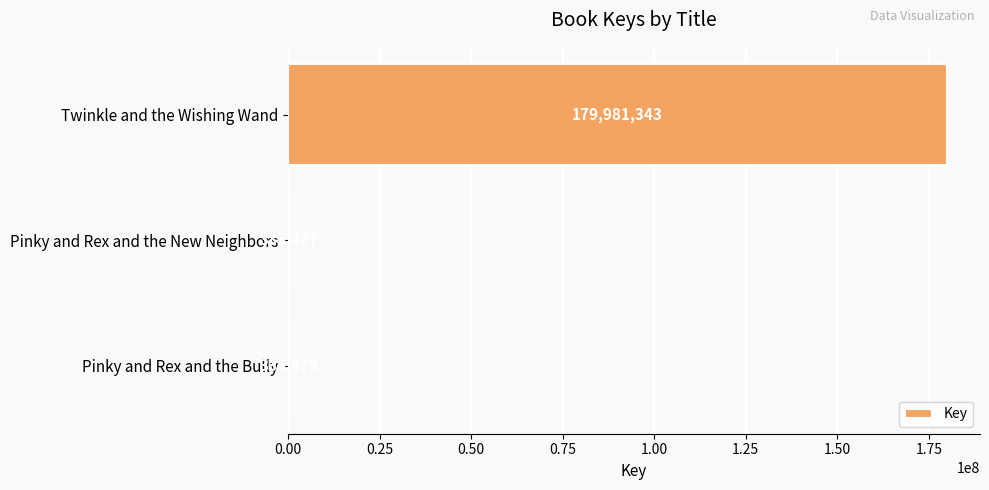

The chart shows a value of 335477 at Pinky and Rex and the New Neighbors. True or false?

True